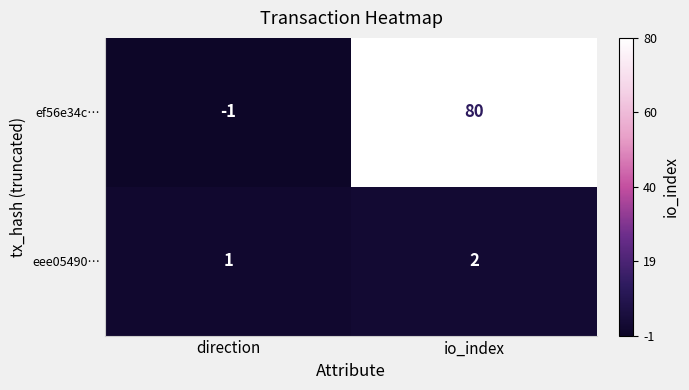

Reading left to right, transcribe all the data shown in this chart.

ef56e34c…: -1	80
eee05490…: 1	2